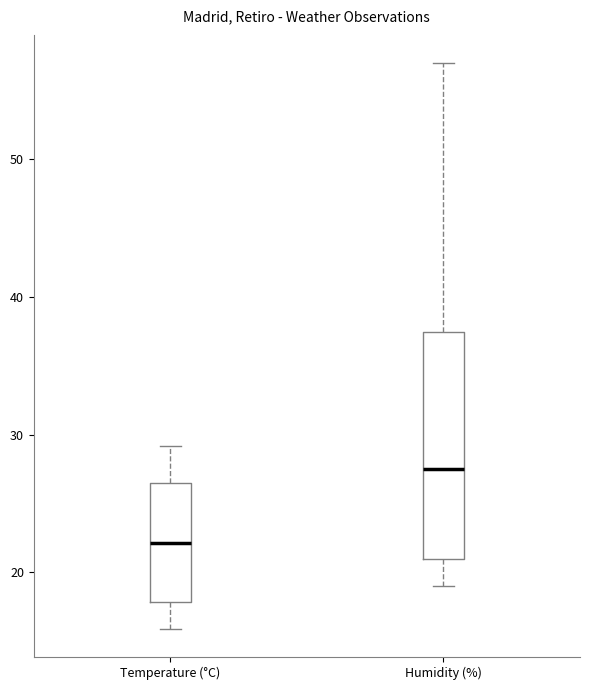

Which box has the lowest median line?

Temperature (°C)